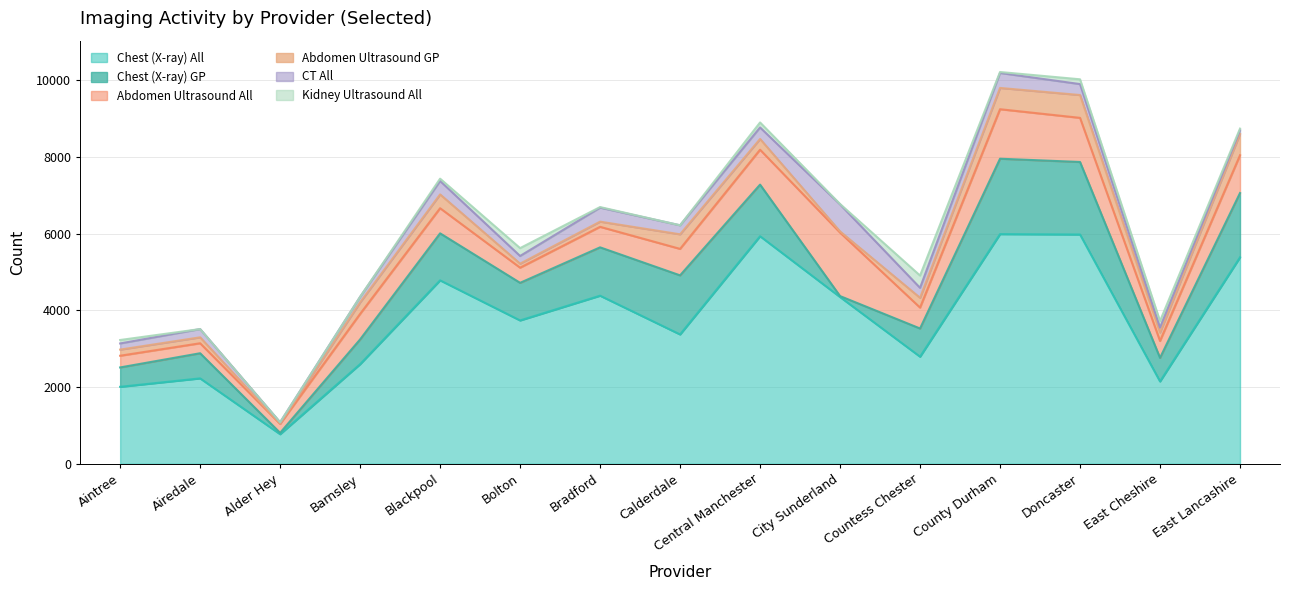

How many interior local peaks does the Kidney Ultrasound All series have?

4